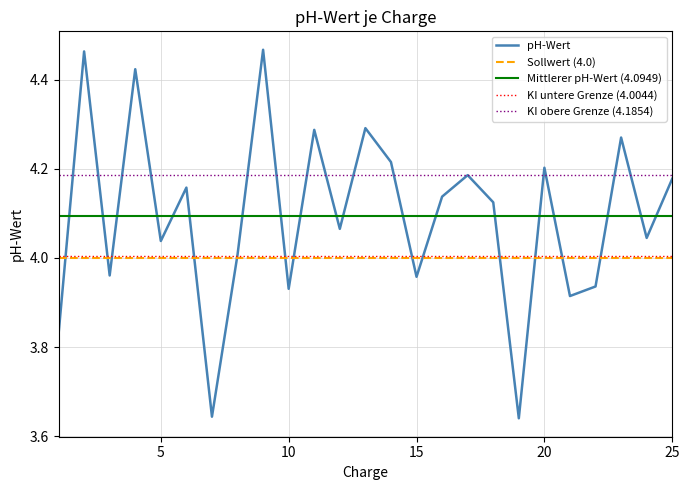

What is the value of the 2nd point from the left?

4.5